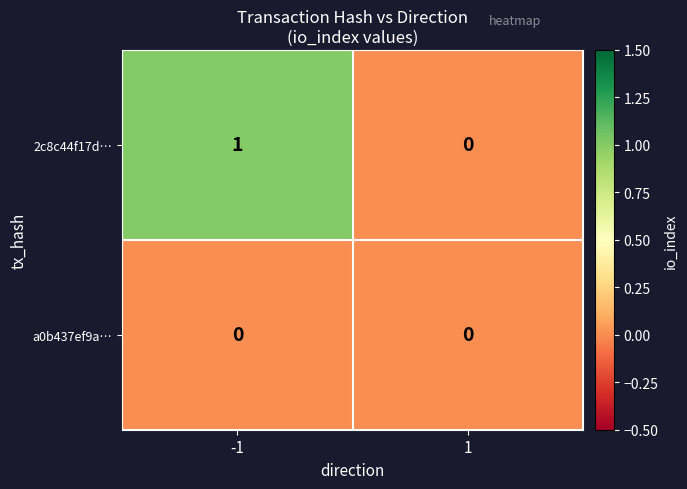

At which category is the sum across all series the highest?

-1